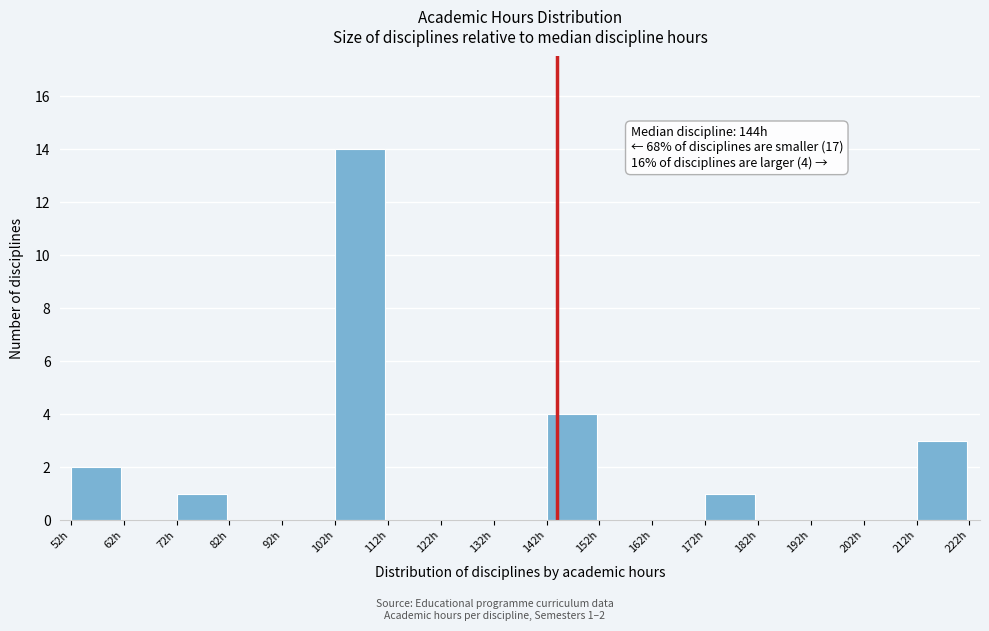

Which range on the x-axis has the tallest bar?

102 to 112